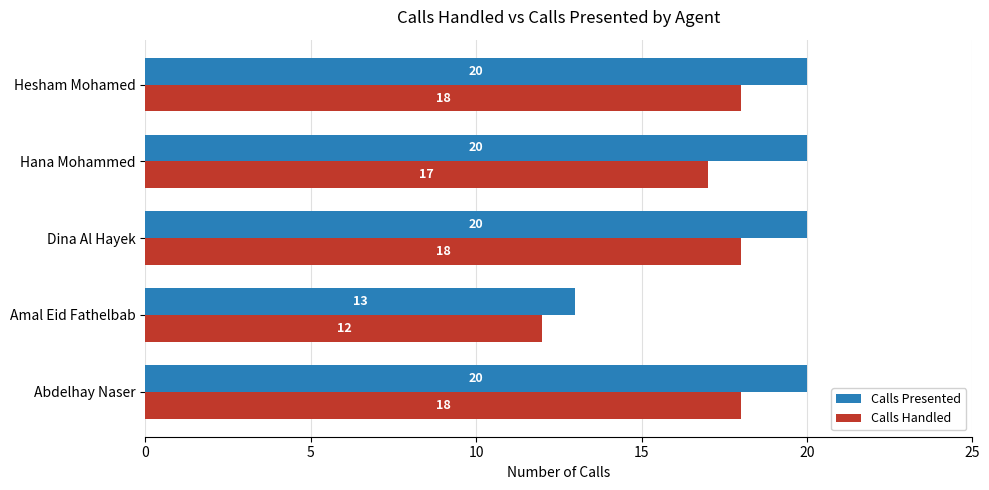

What is the difference between the second highest and minimum values in the Calls Handled series?

6